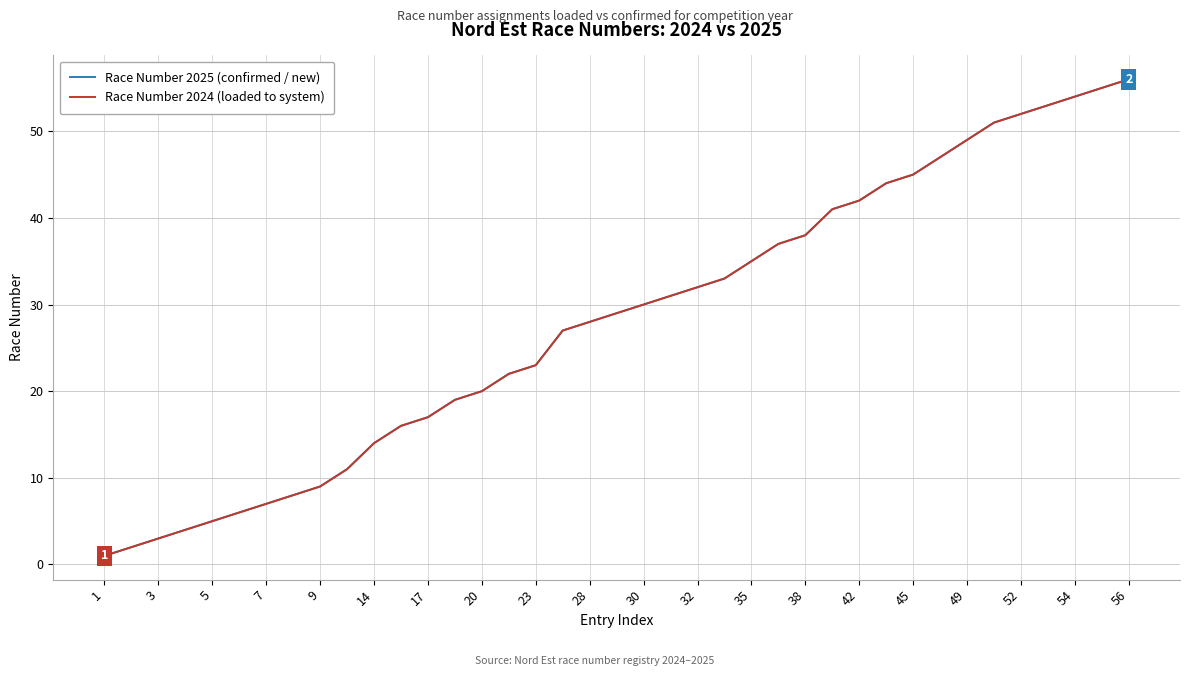

Is this an area chart (filled region under the line)?

No